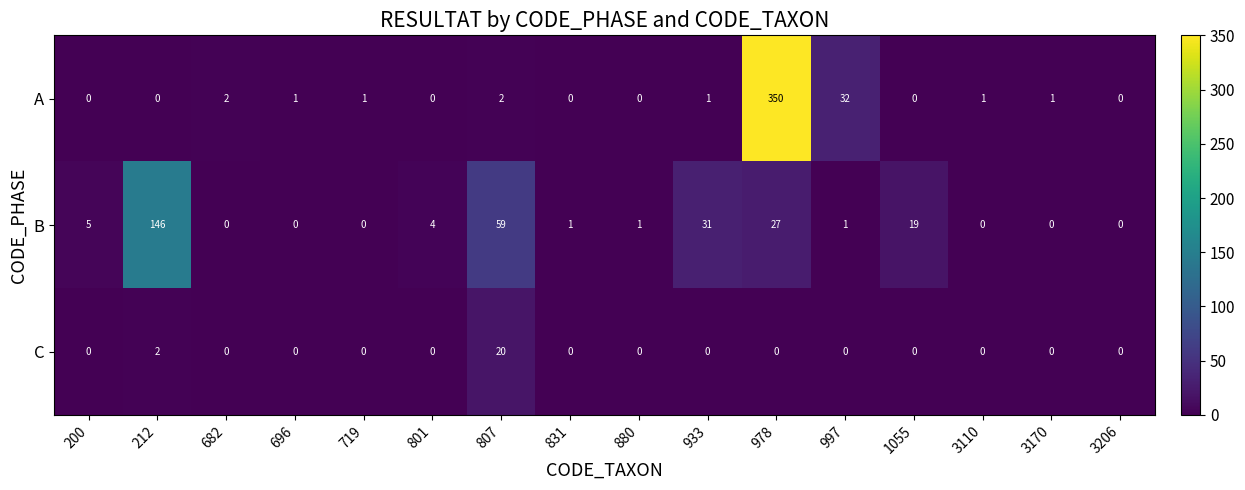

The value of B at 807 is 59. True or false?

True